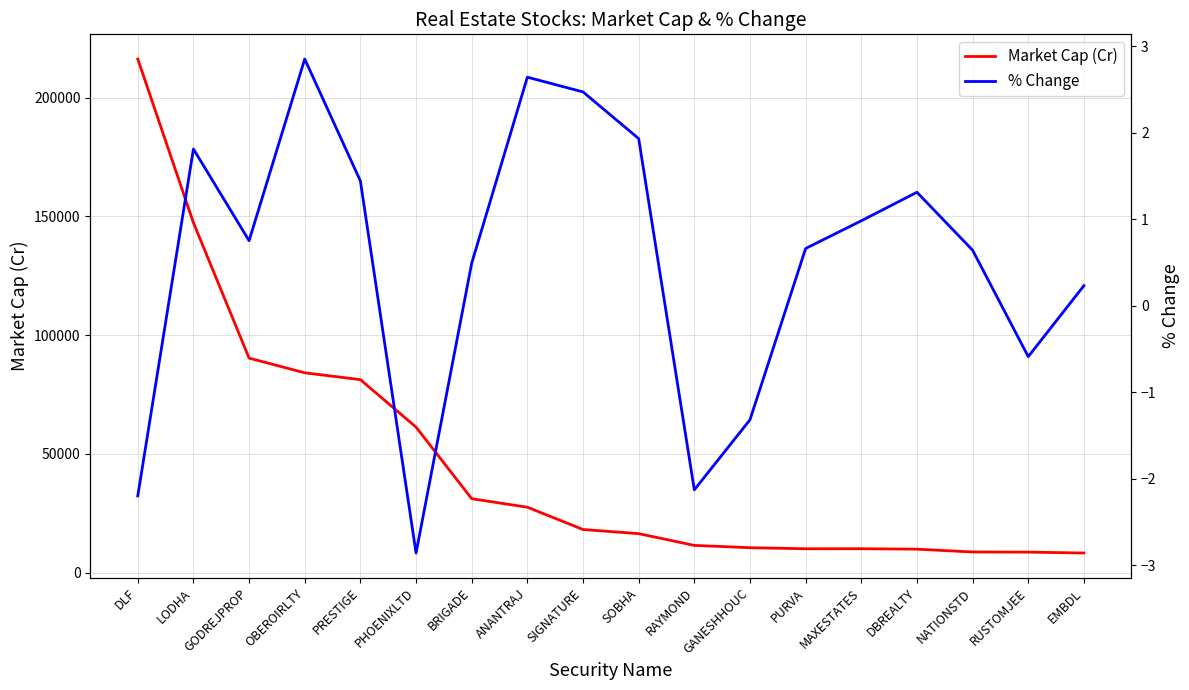

What is the difference between the second highest and second lowest values in the % Change series?

4.8